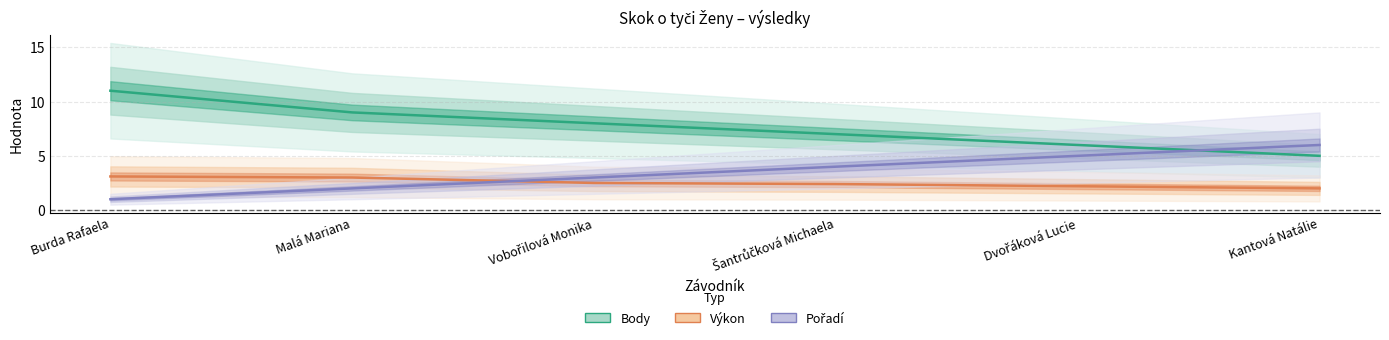

The value of Pořadí at Kantová Natálie is 6.0. True or false?

True